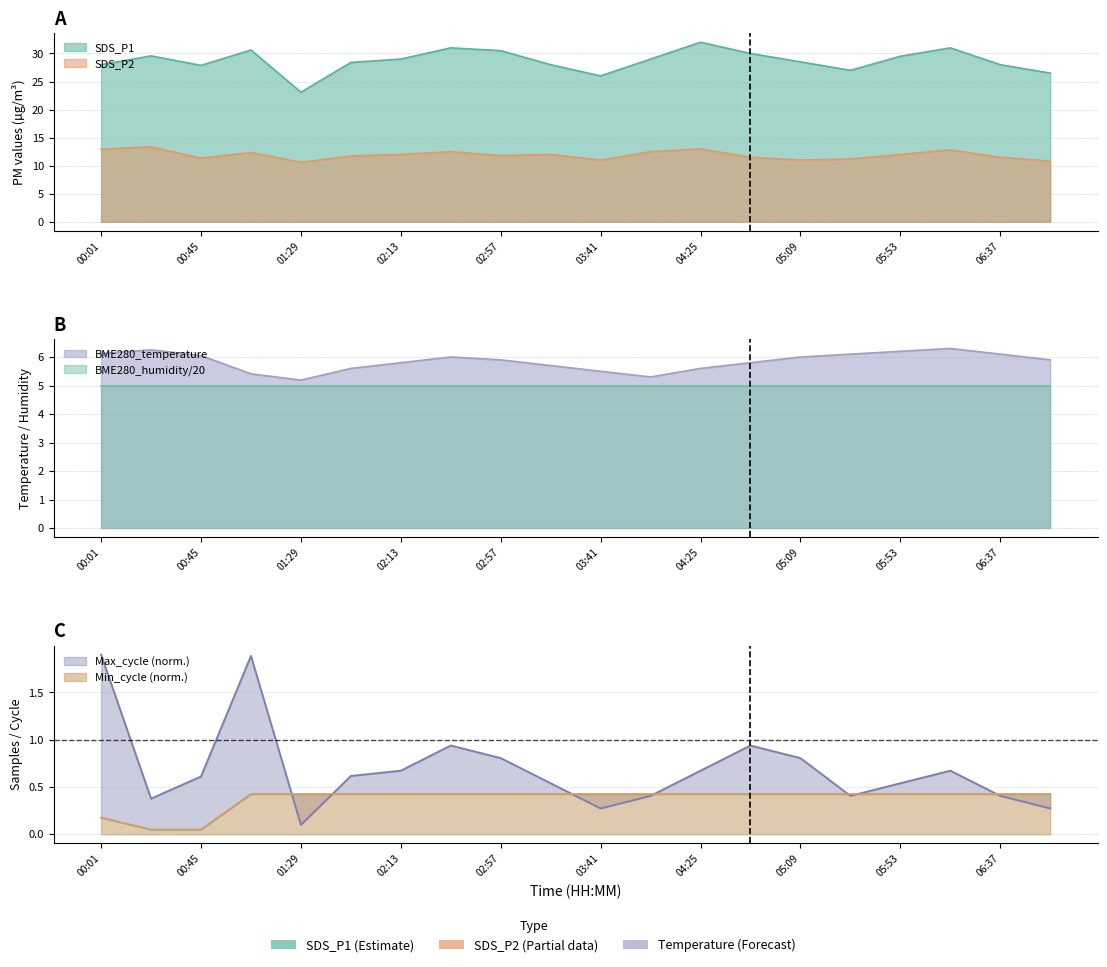

What is the label of the 6th point from the left?

01:51